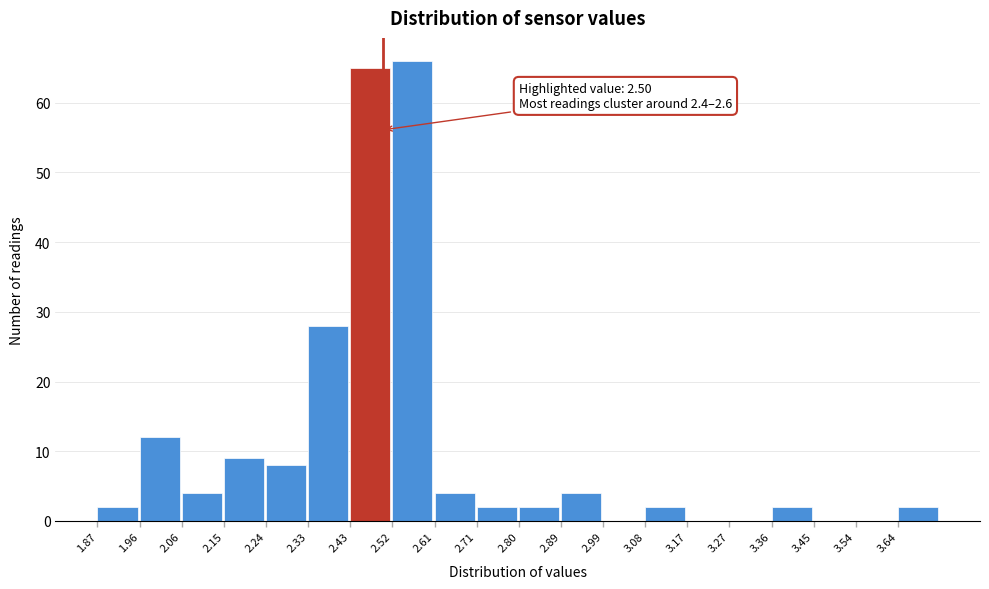

Over which range of the x-axis is the bar tallest?

2.521 to 2.614